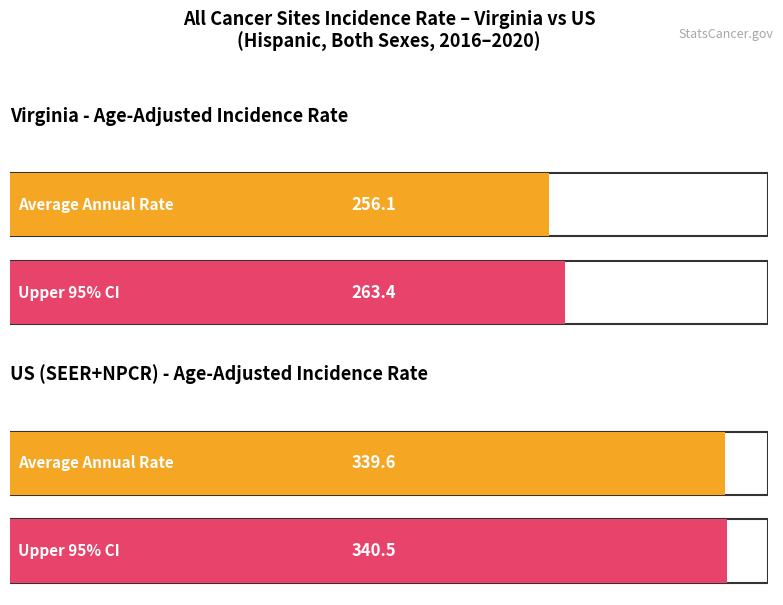

Is it true that Upper 95% CI equals 263.4 at Virginia?

True